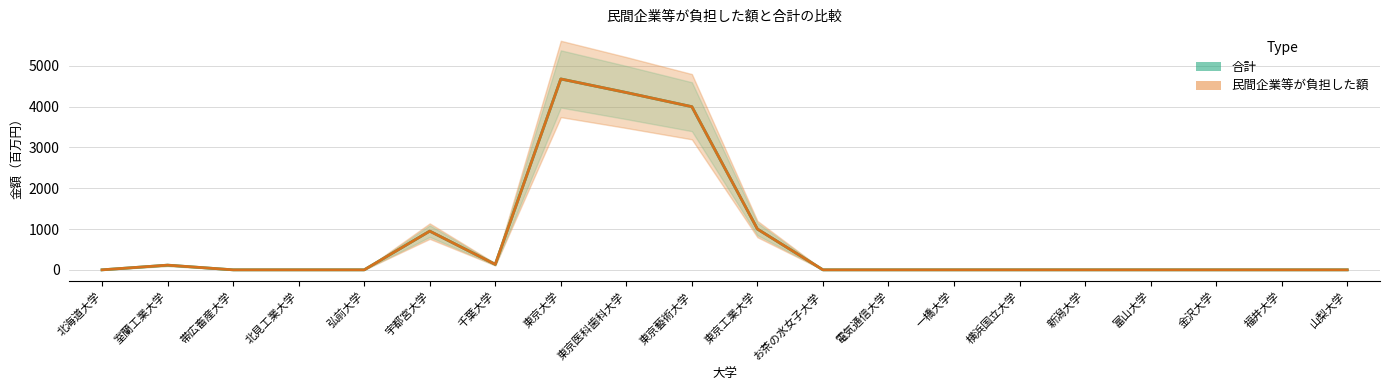

Is the value of 合計 at 新潟大学 greater than the value of 民間企業等が負担した額 at 東京医科歯科大学?

No